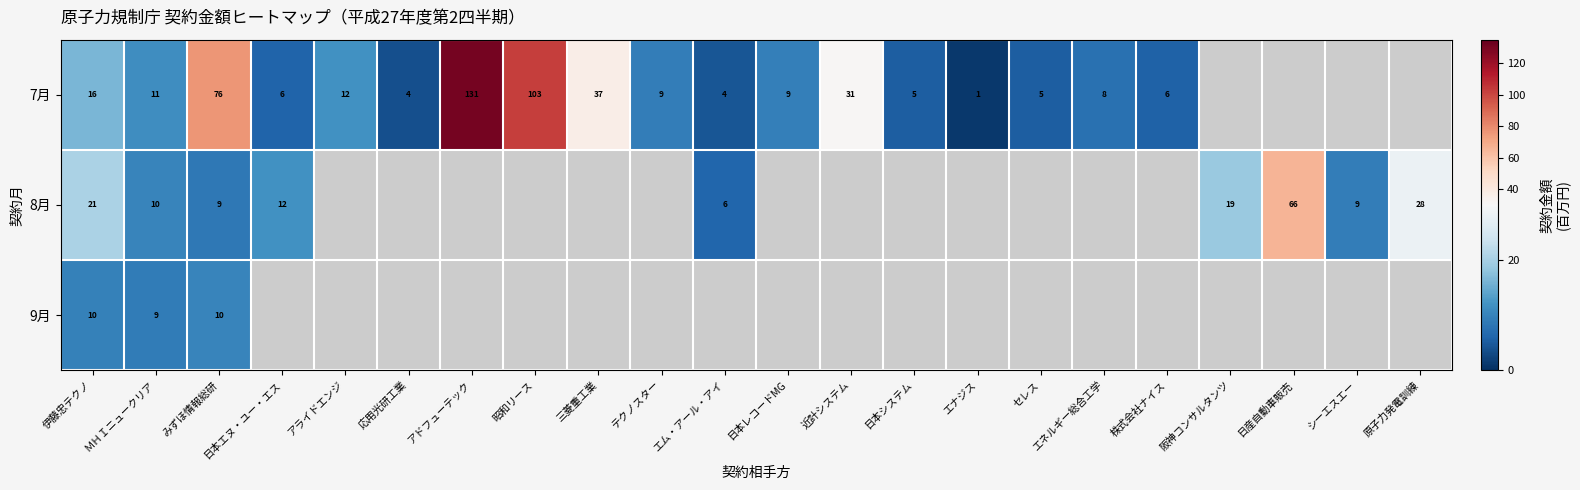

The 7月 series shows 31.0 at 近計システム. True or false?

True